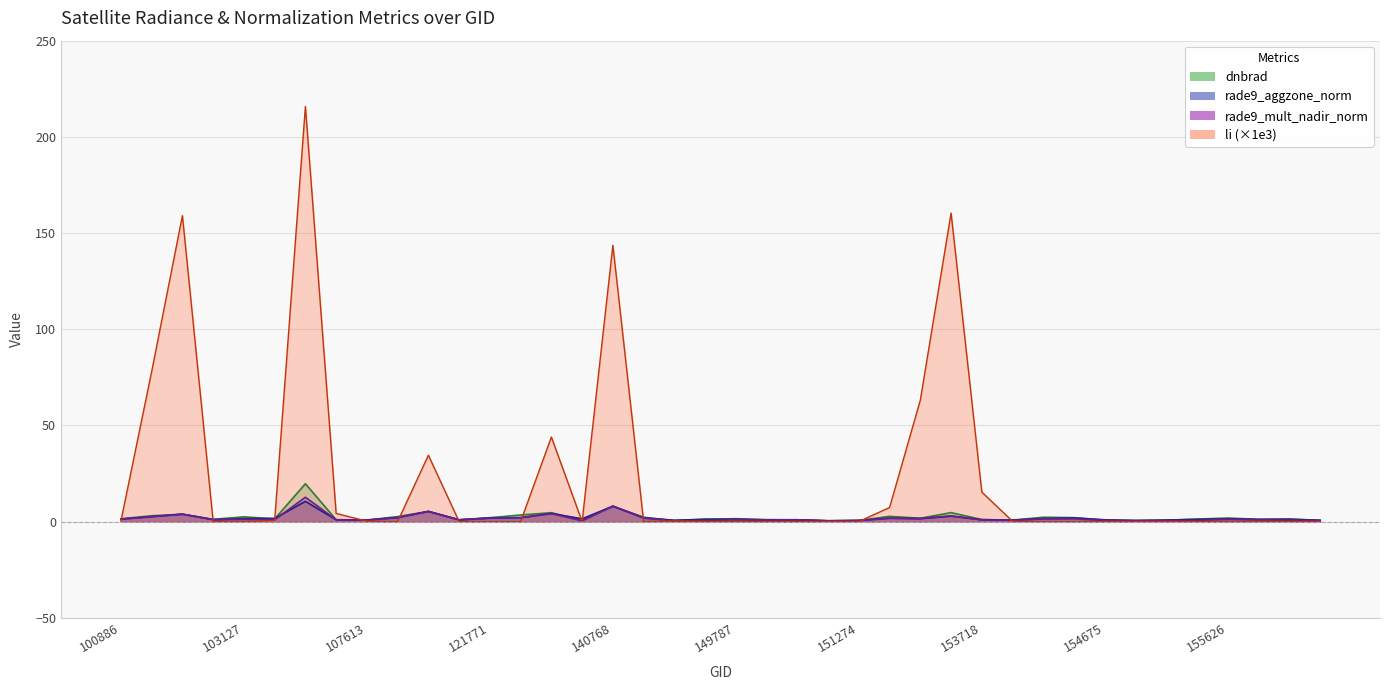

Which has a higher value, 154271 or 155437?

154271